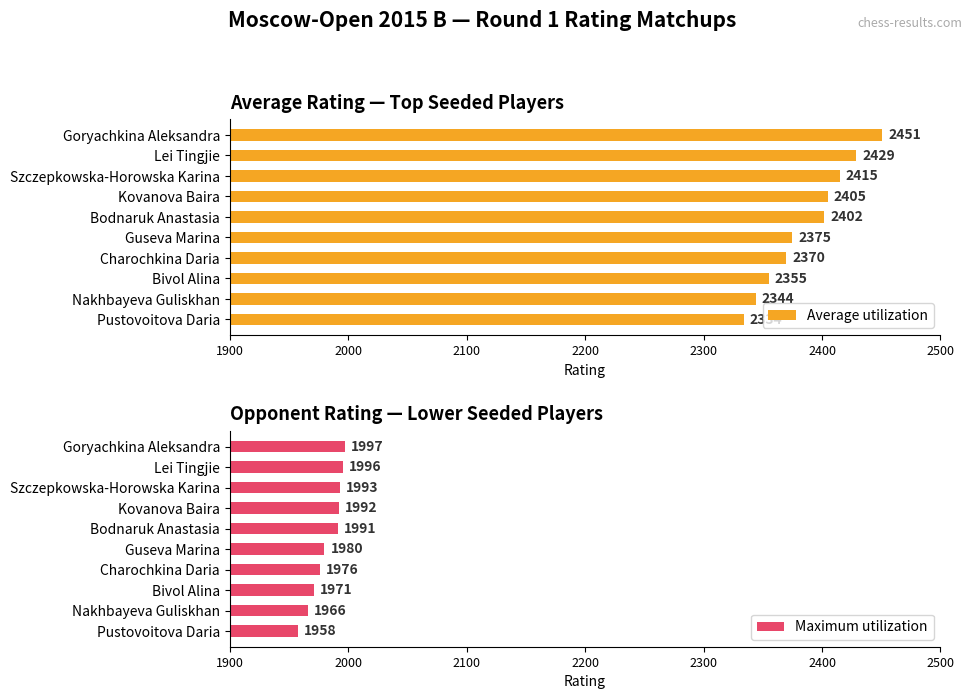

Does the chart contain any negative values?

No